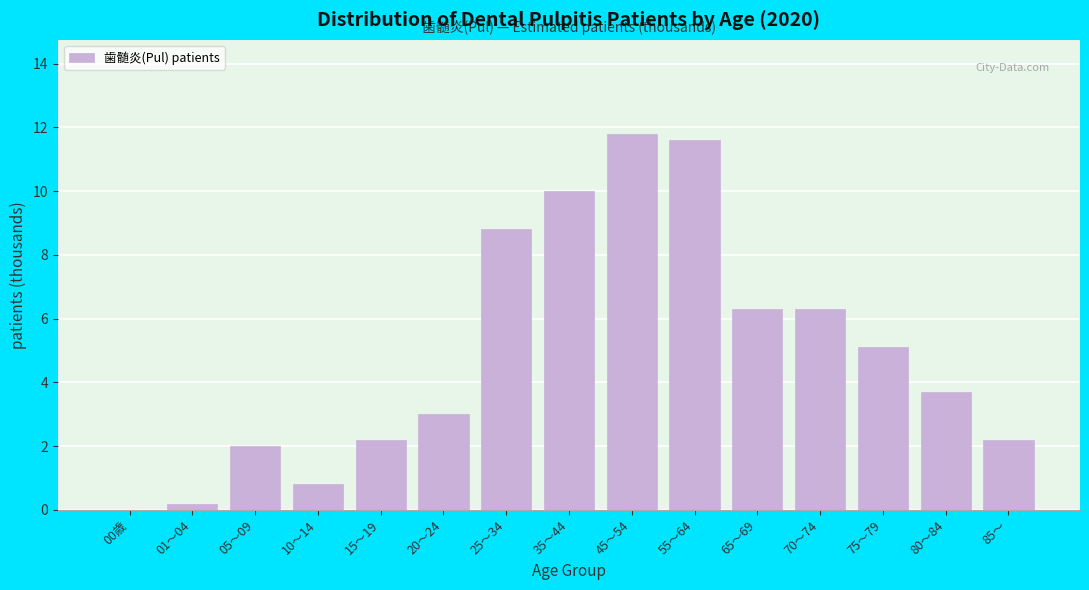

Reading left to right, list all the values displayed in this chart.

00歳=0.0	01～04=0.2	05～09=2.0	10～14=0.8	15～19=2.2	20～24=3.0	25～34=8.8	35～44=10.0	45～54=11.8	55～64=11.6	65～69=6.3	70～74=6.3	75～79=5.1	80～84=3.7	85～=2.2